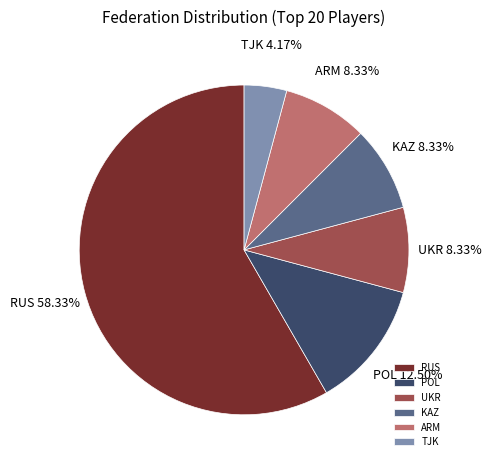

Is the sum of KAZ and POL greater than half?

No